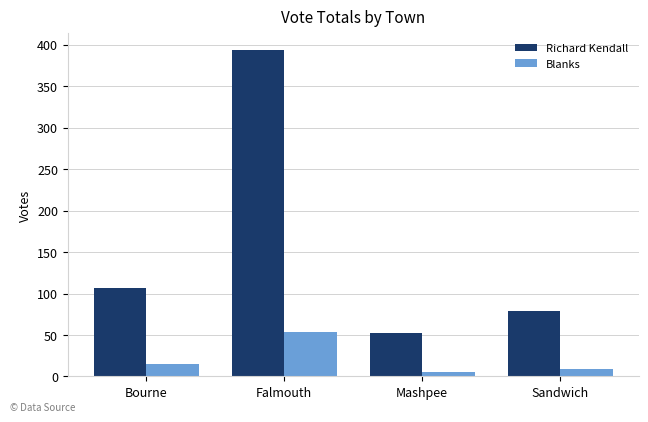

What is the minimum value shown in the chart?

6